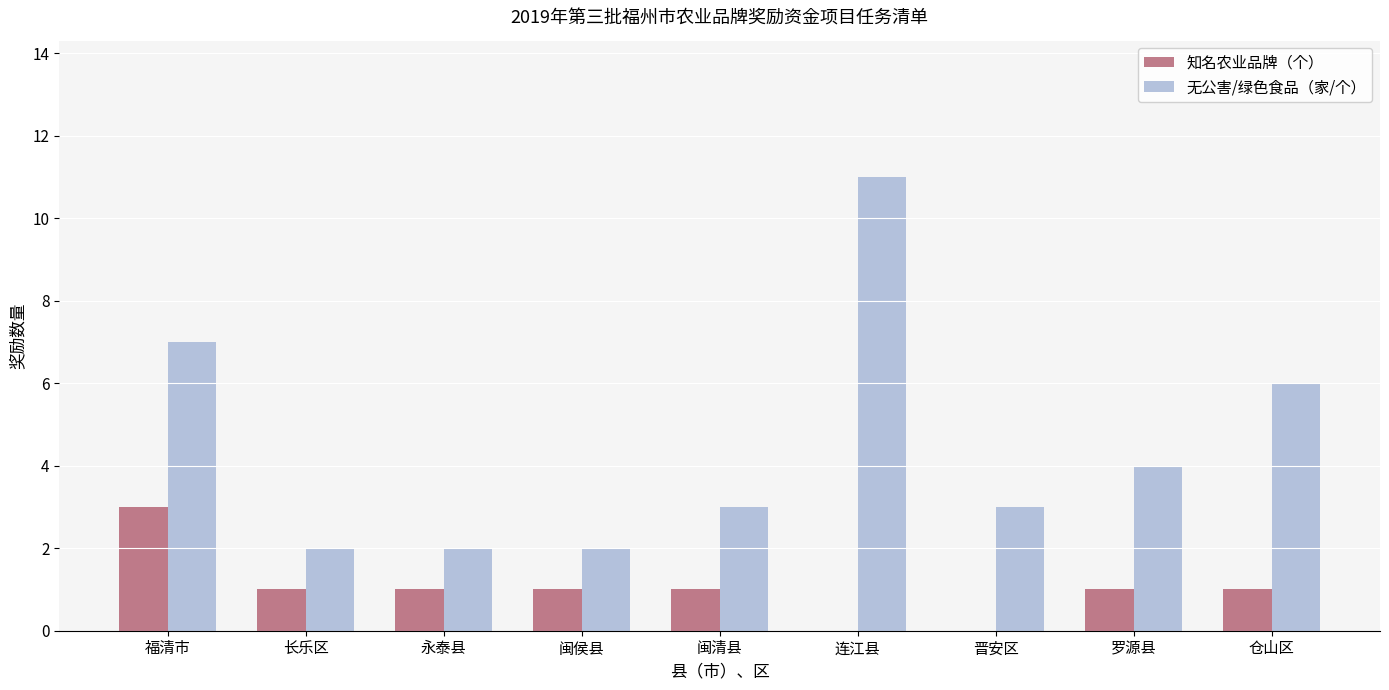

Between 晋安区 and 仓山区, which series saw the biggest shift?

无公害/绿色食品（家/个）